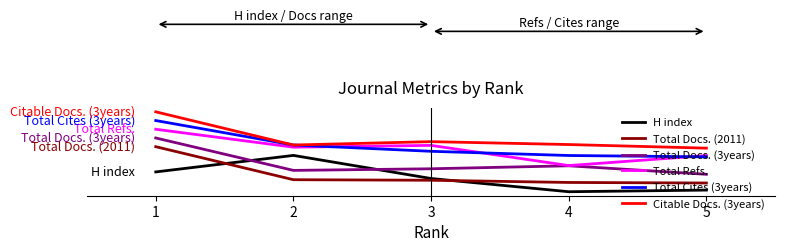

Reading left to right, list all the values displayed in this chart.

H index: 1=0.5	2=1.0	3=0.4	4=0.0	5=0.0
Total Docs. (2011): 1=1.2	2=0.3	3=0.3	4=0.3	5=0.2
Total Docs. (3years): 1=1.5	2=0.6	3=0.6	4=0.7	5=0.5
Total Refs.: 1=1.7	2=1.2	3=1.3	4=0.7	5=1.0
Total Cites (3years): 1=2.0	2=1.3	3=1.1	4=1.0	5=1.0
Citable Docs. (3years): 1=2.2	2=1.3	3=1.4	4=1.3	5=1.2